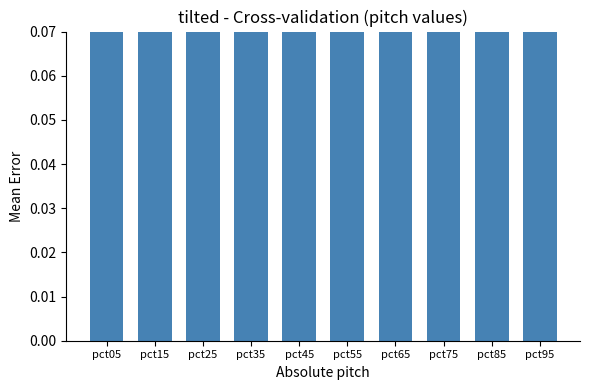

What is the difference between the values at pct35 and pct85?

0.1